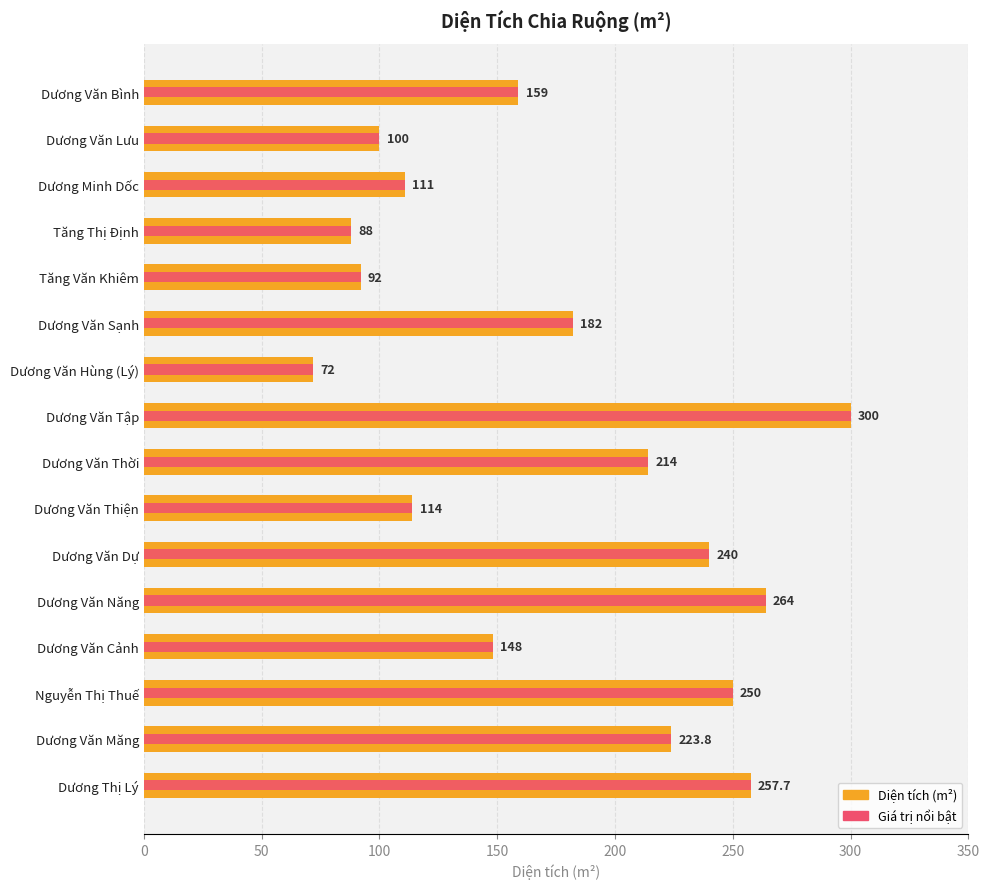

What is the value of the 3rd bar from the left?

111.0